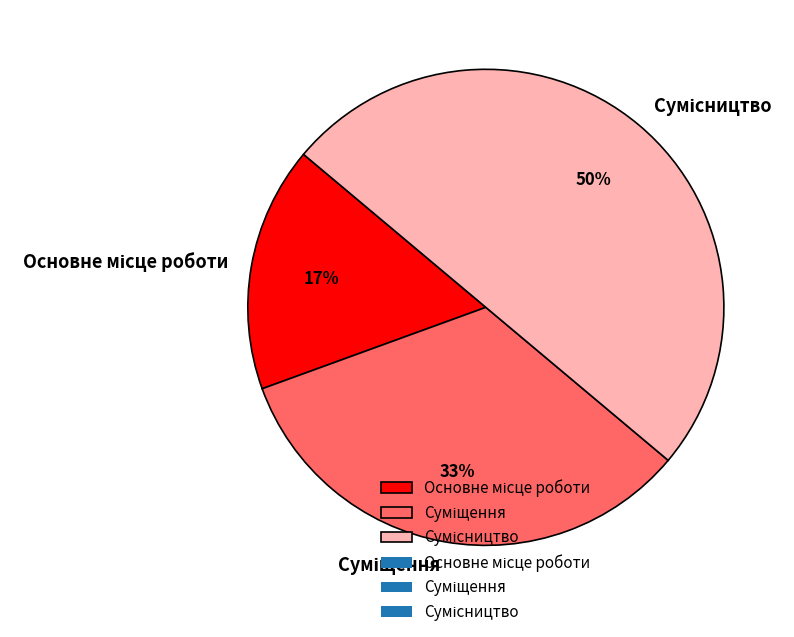

To the nearest percent, what is the average slice percentage?

33%